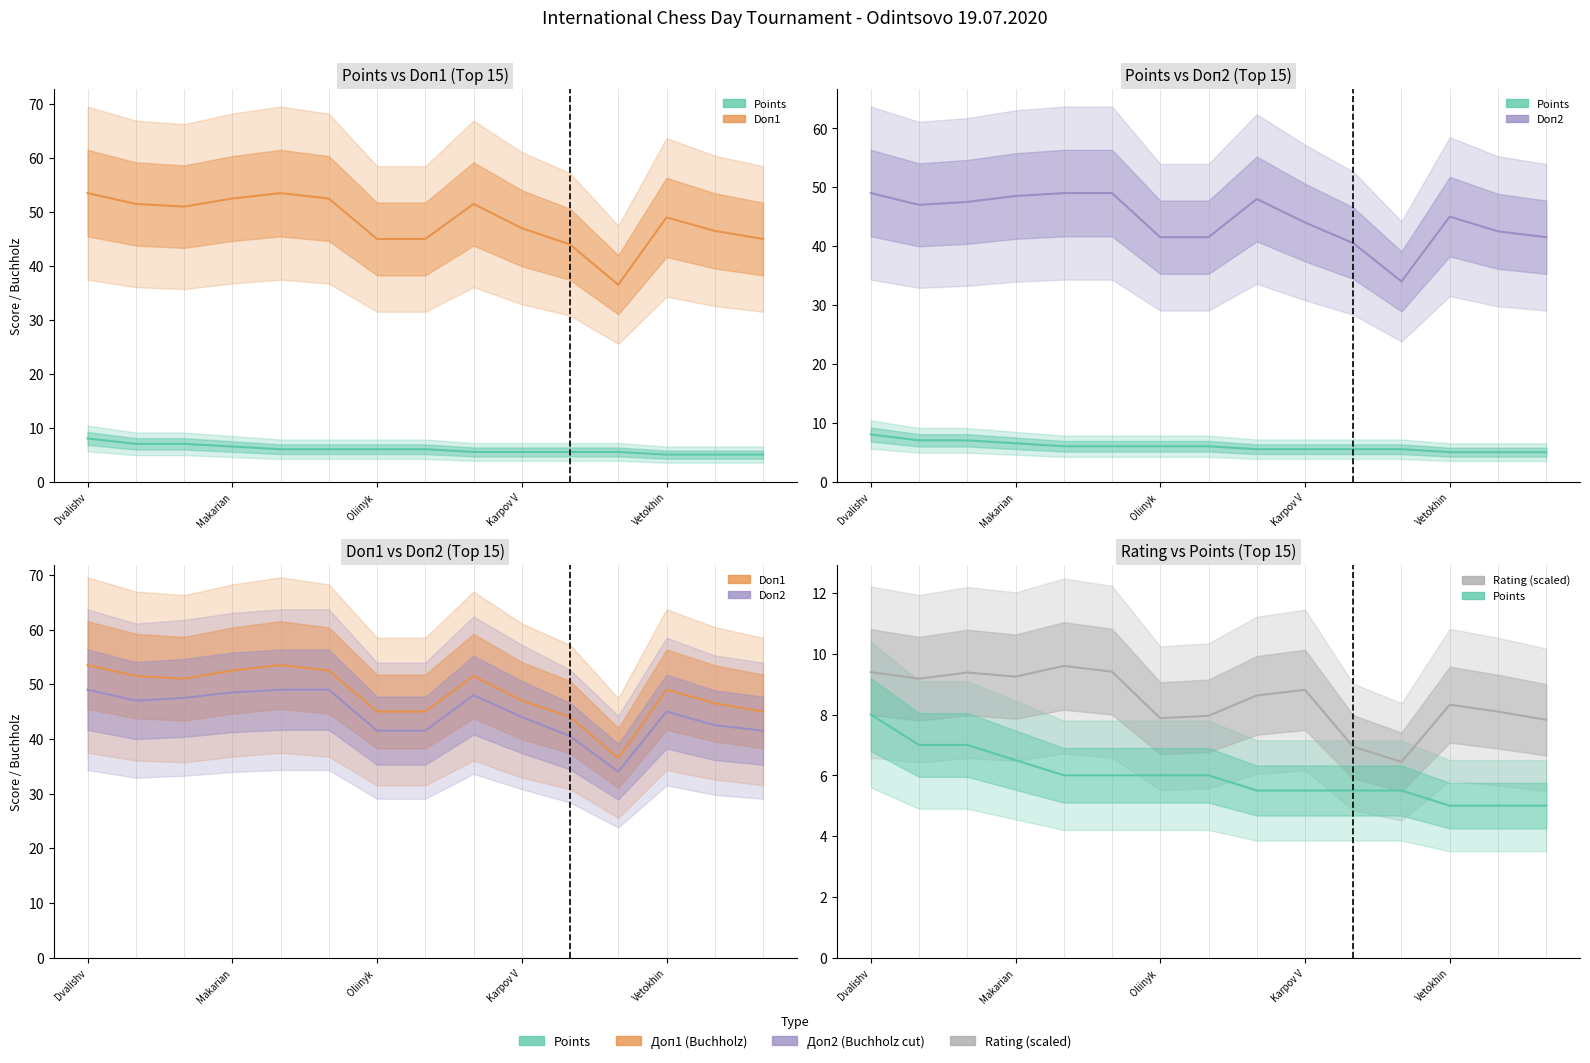

True or false: Points and Doп1 cross at least once.

False